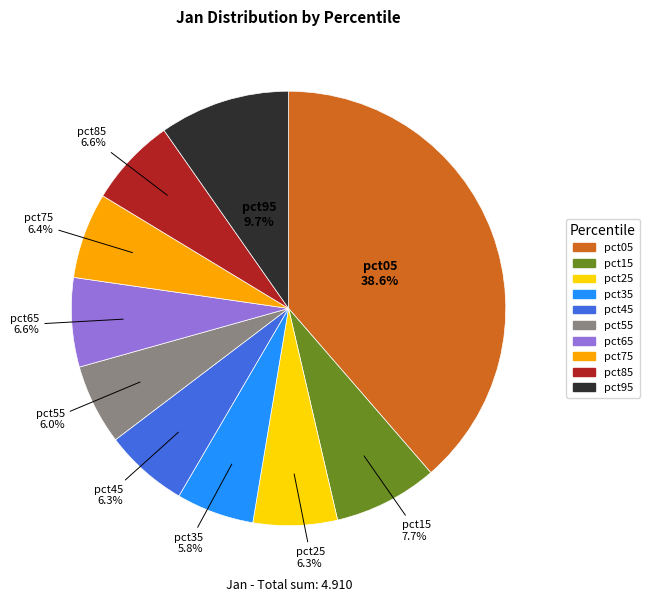

To the nearest percent, what percentage of the pie is pct85?

7%